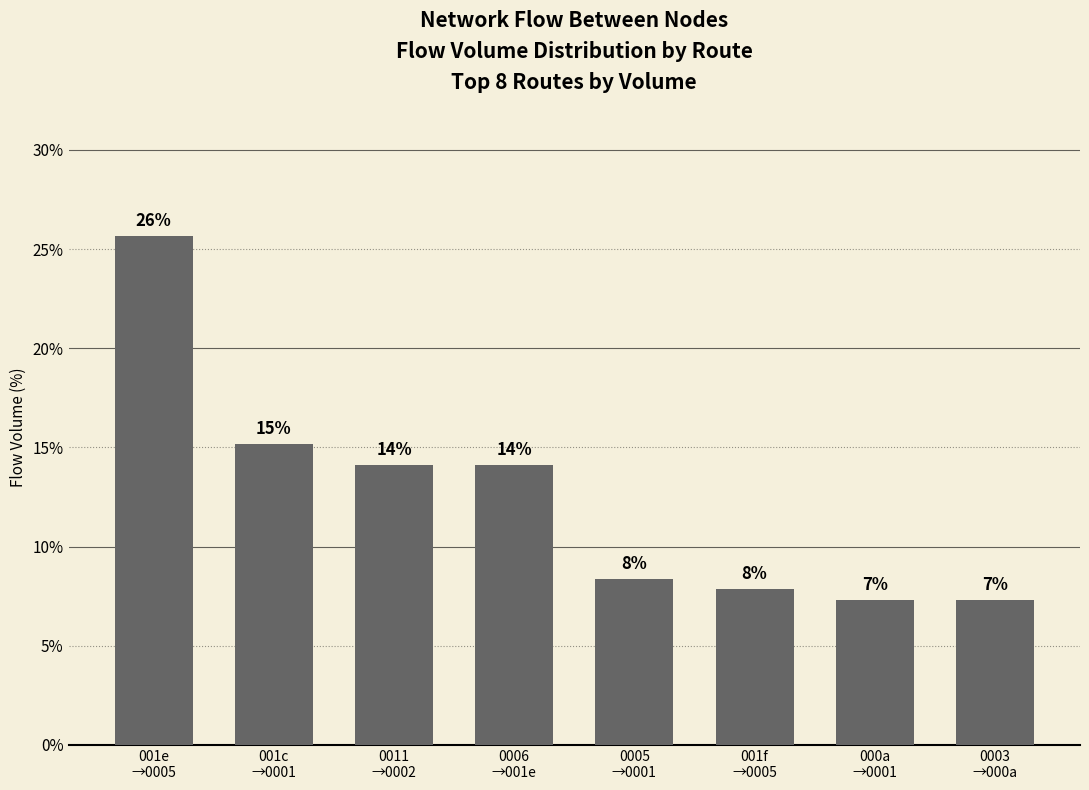

Approximately how many times larger is the value at 001e
→0005 compared to 0005
→0001?

3.1